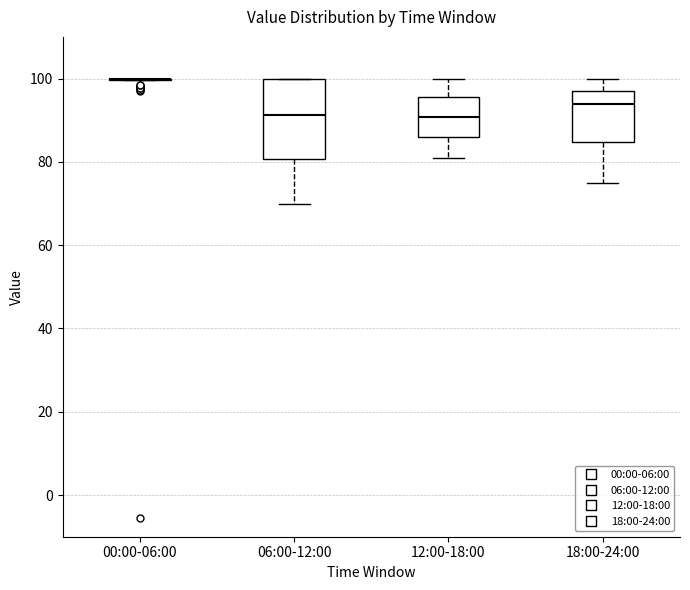

Reading left to right, transcribe this box plot: for each box, give where its median line is, the range the box spans, and where its two whiskers end, as read against the y-axis. The values are not printed on the chart, so give them approximately, as read against the axis.

00:00-06:00: box collapsed to a line at 100, whiskers 100 to 100
06:00-12:00: median 92, box 80 to 100, whiskers 70 to 100
12:00-18:00: median 90, box 86 to 96, whiskers 82 to 100
18:00-24:00: median 94, box 84 to 98, whiskers 76 to 100